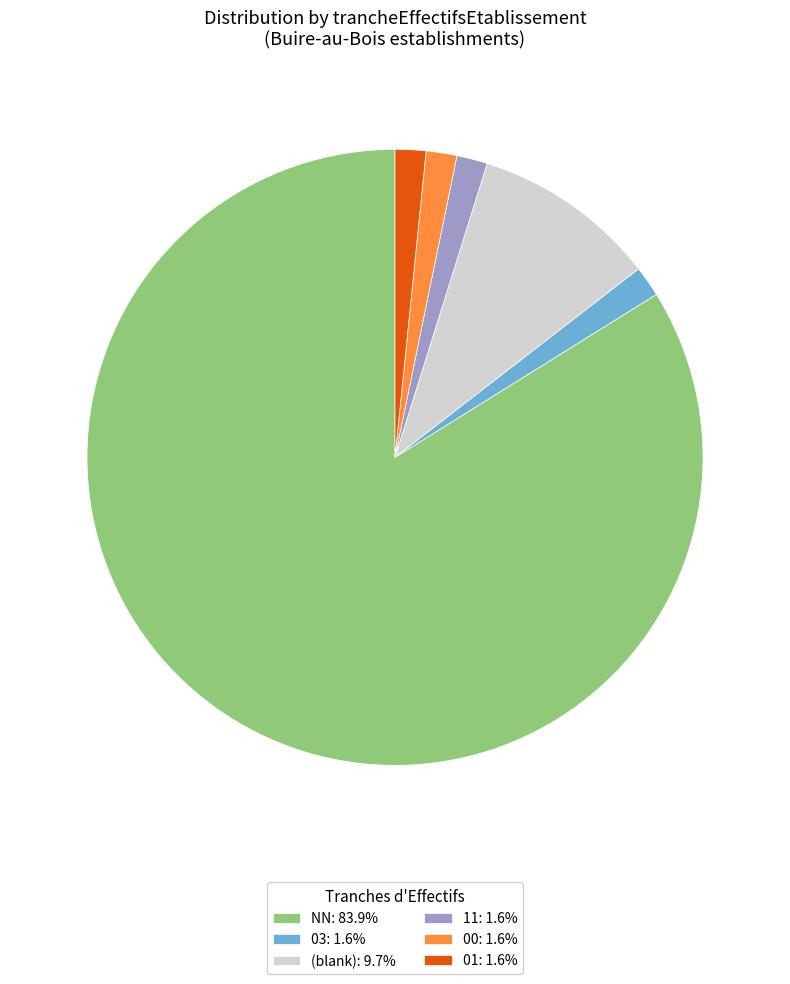

What is the ratio of the value at 01: 1.6% to the value at 03: 1.6%?

1.0